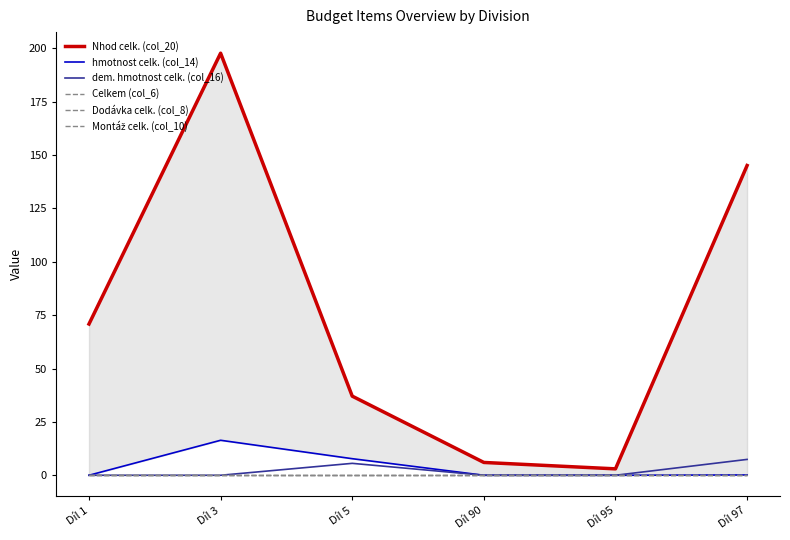

How many categories are shown in the chart?

6